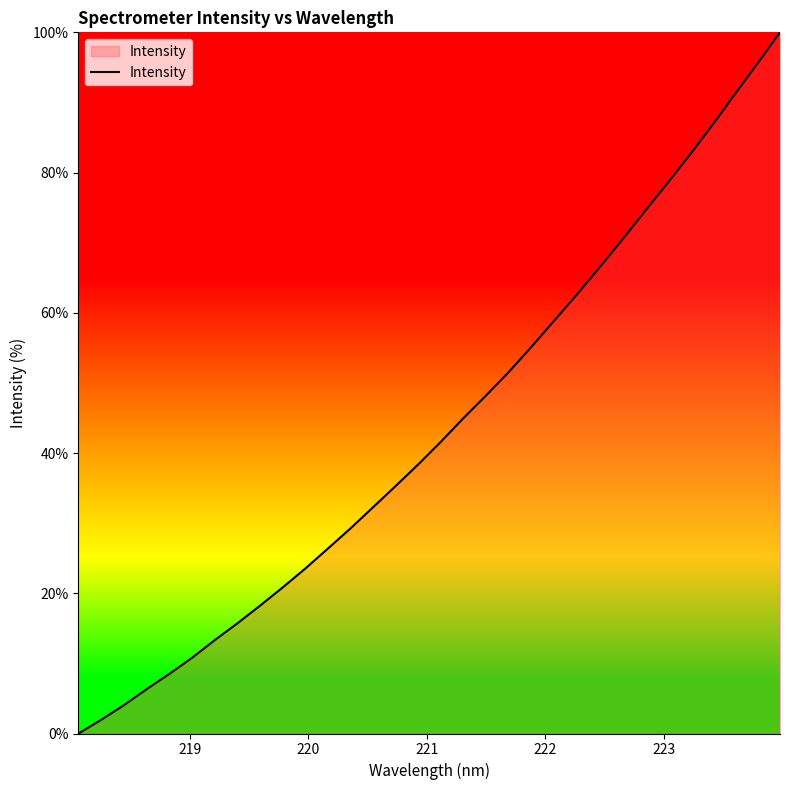

What is the maximum value shown in the chart?

100.0